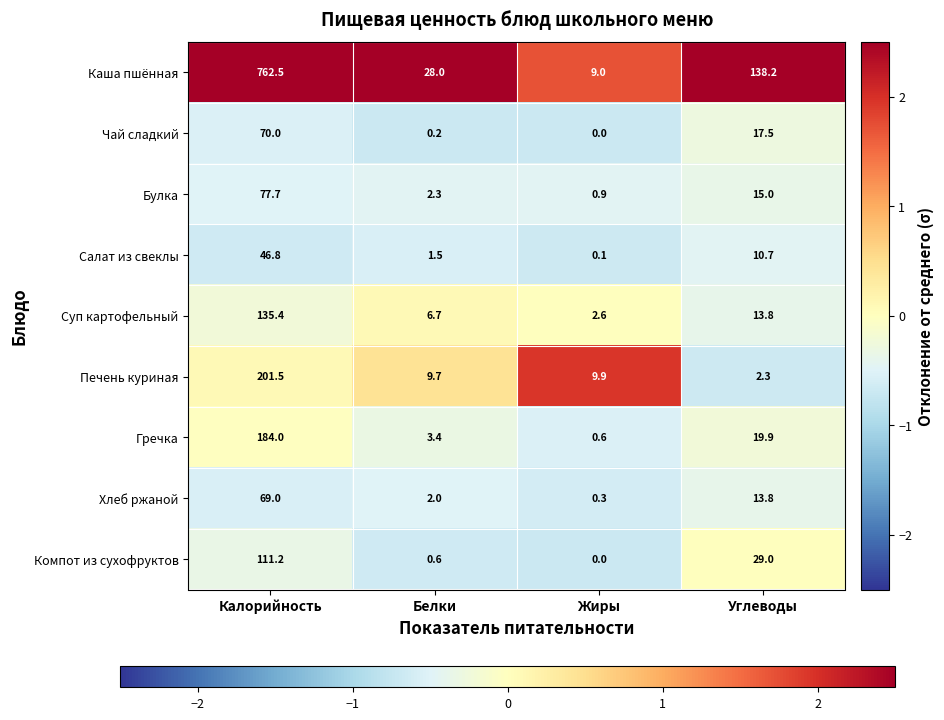

Between Калорийность and Белки, which series saw the biggest shift?

Каша пшённая